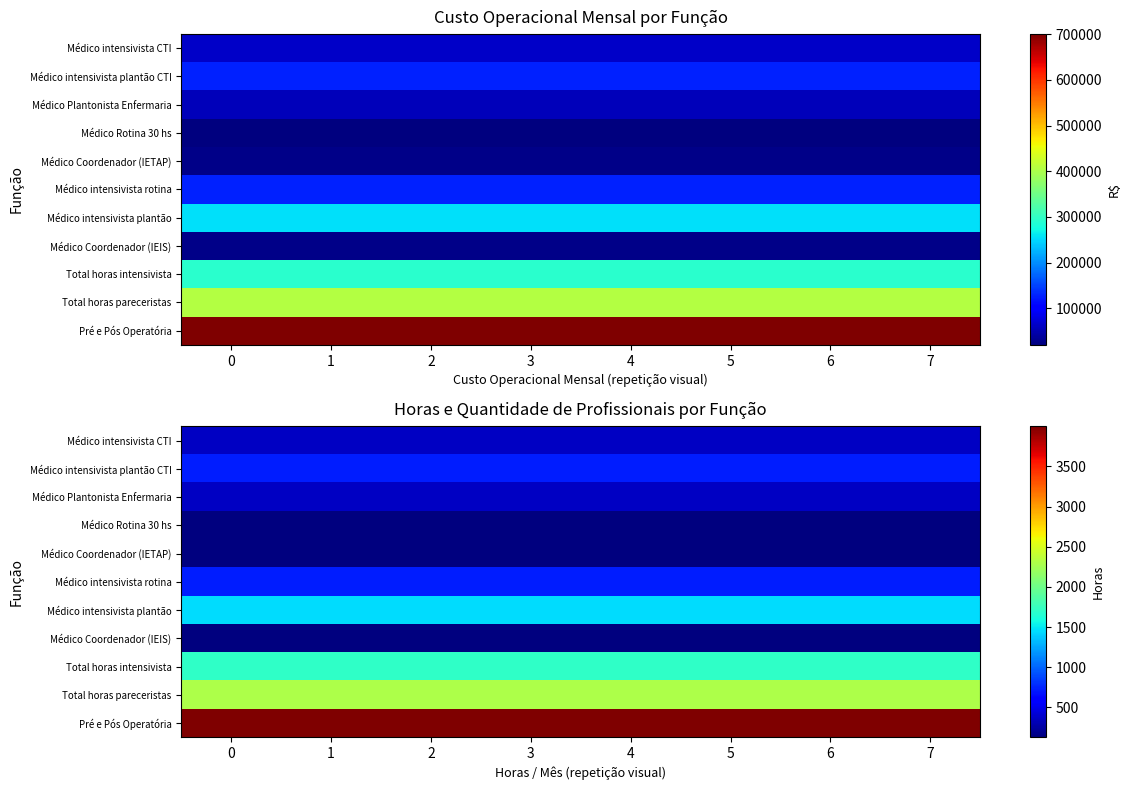

What is the sum of all Total horas pareceristas values?

18368